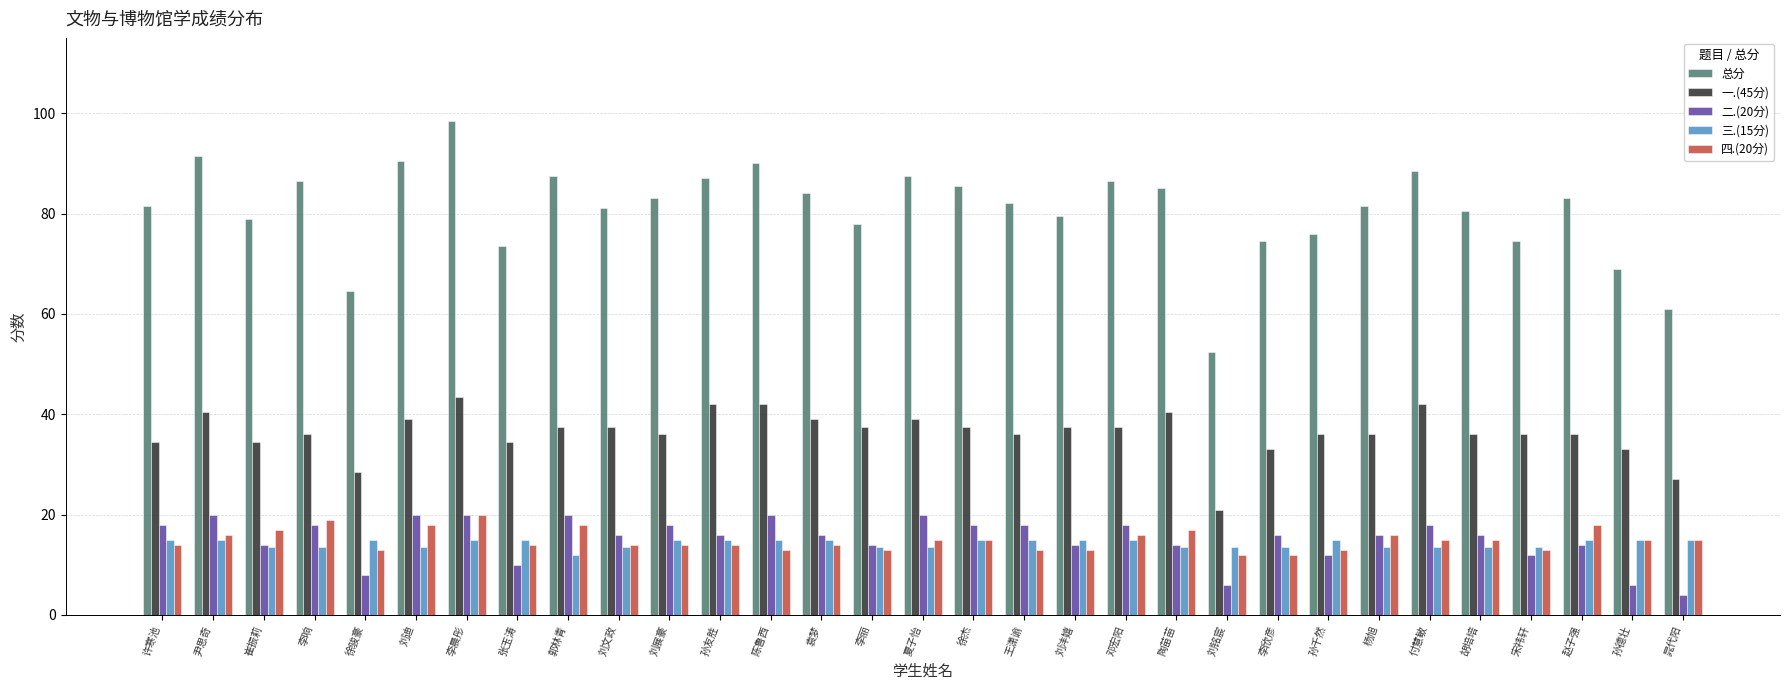

What is the sum of the 四.(20分) values at 王潇谕 and 付慧敏?

28.0